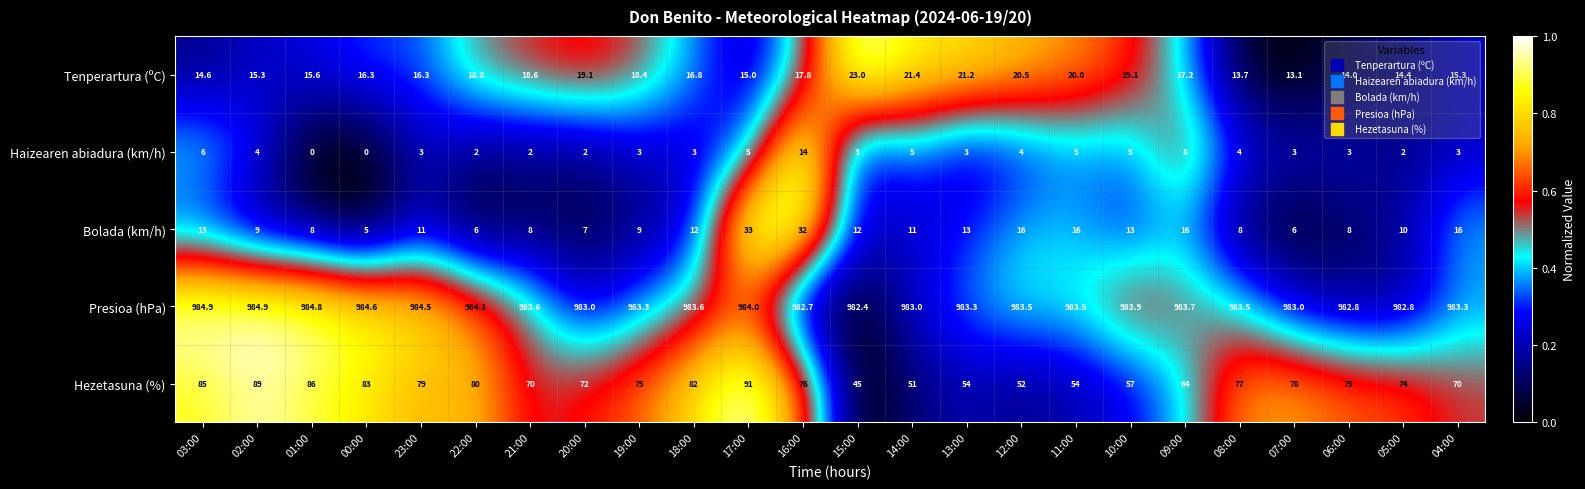

What is the spread (max minus min) of values at 01:00?

984.8